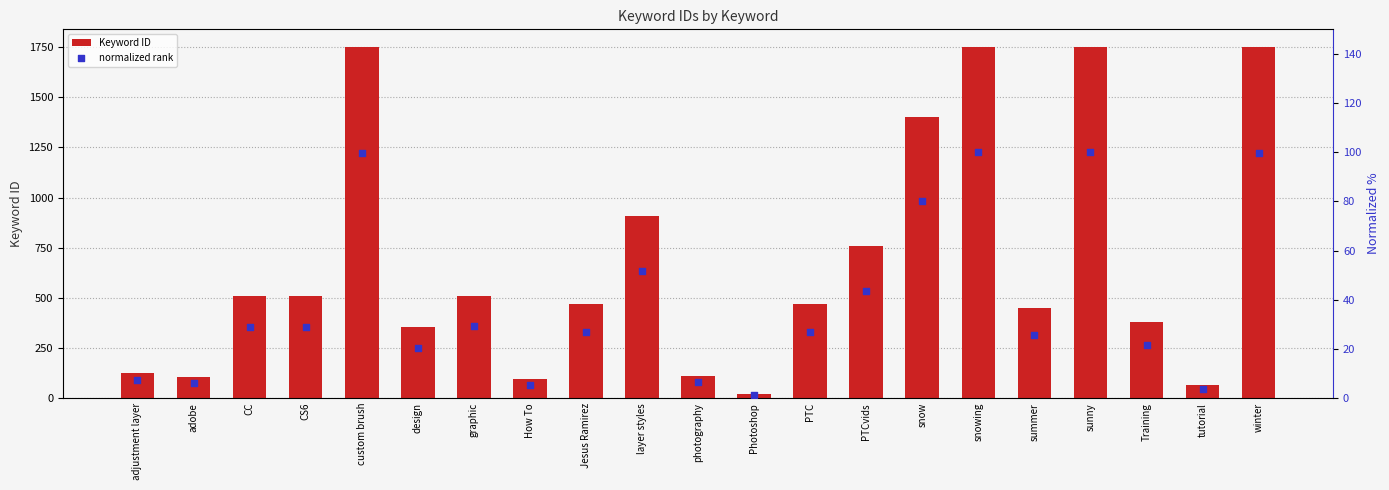

Is the value of normalized rank at CC greater than the value of Keyword ID at layer styles?

No